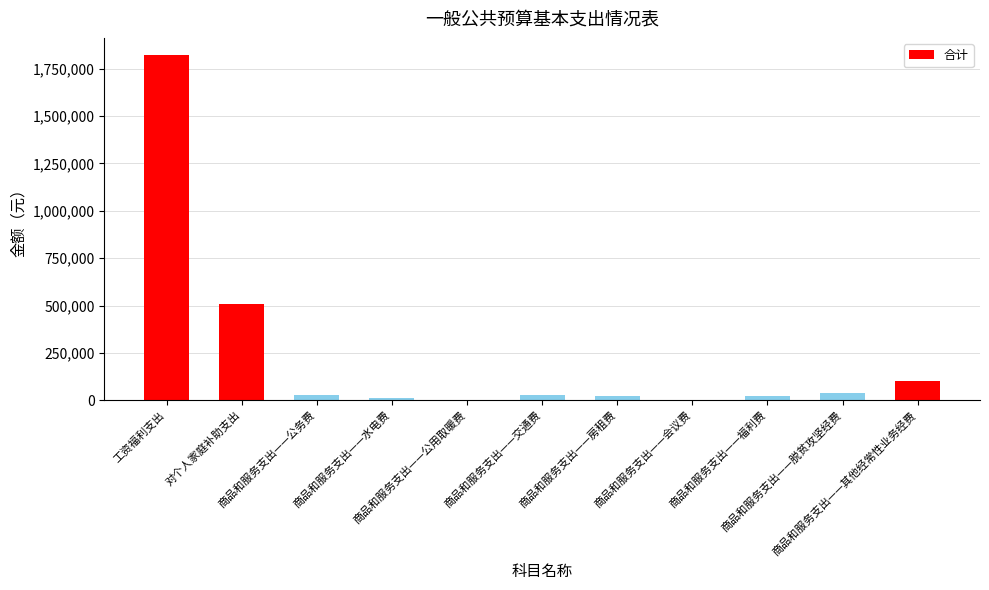

What is the sum of all values?

2581249